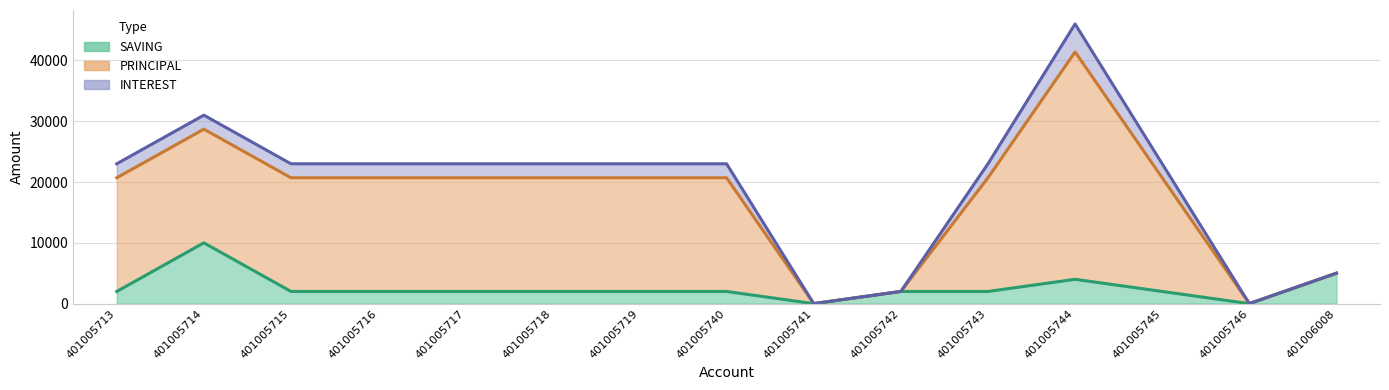

True or false: PRINCIPAL and SAVING cross at least once.

False